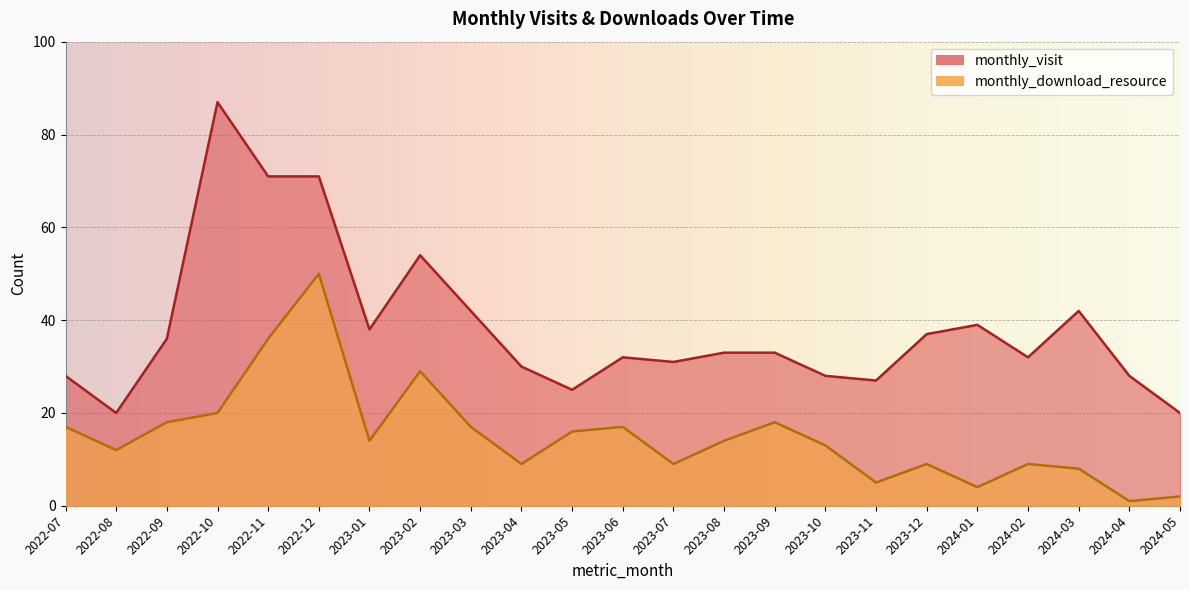

Which series changed the most between 2023-09 and 2024-01?

monthly_download_resource